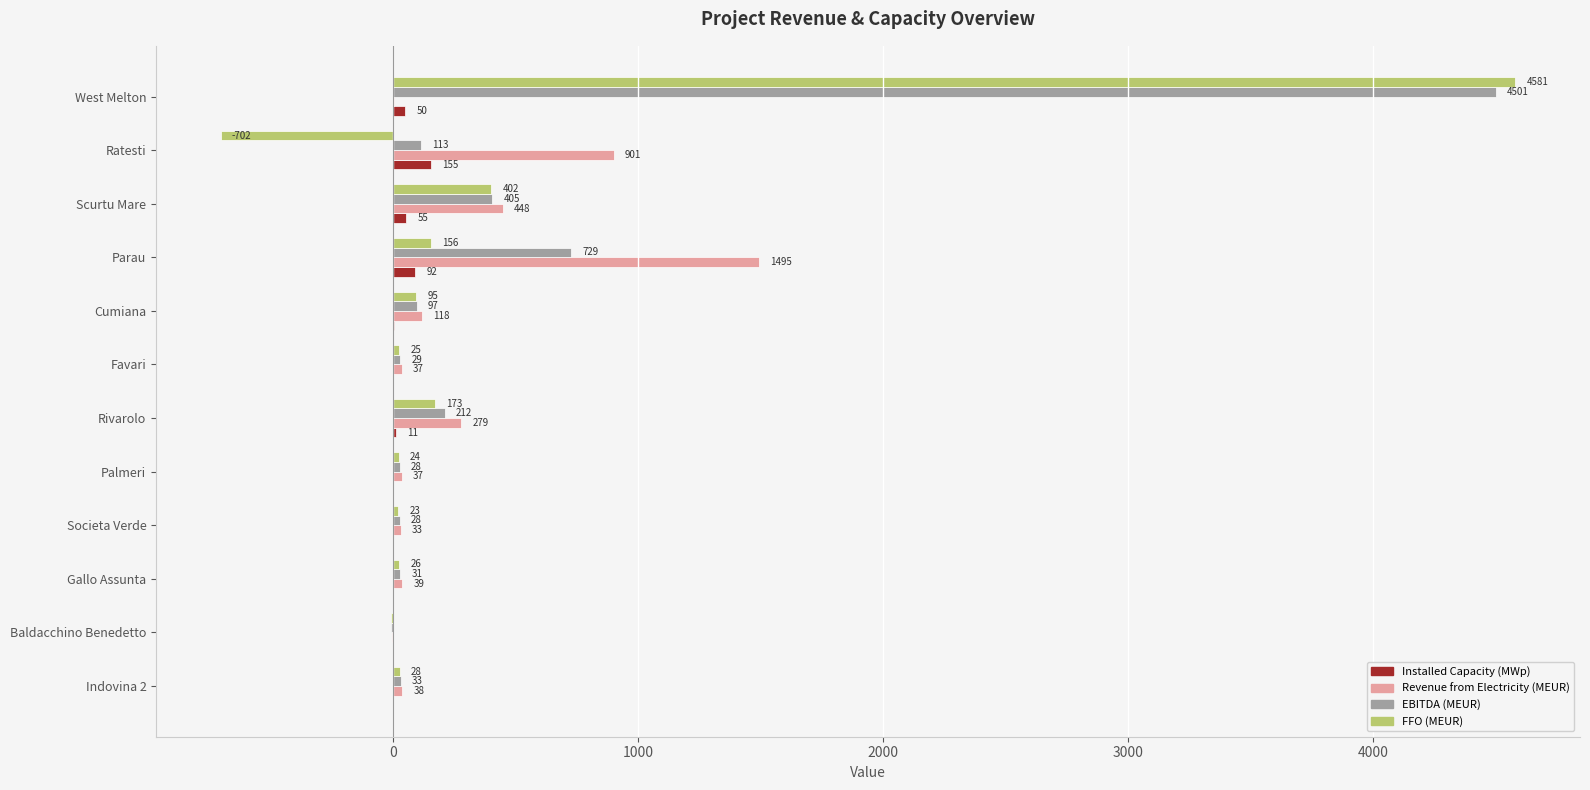

Count the number of categories in the chart.

12